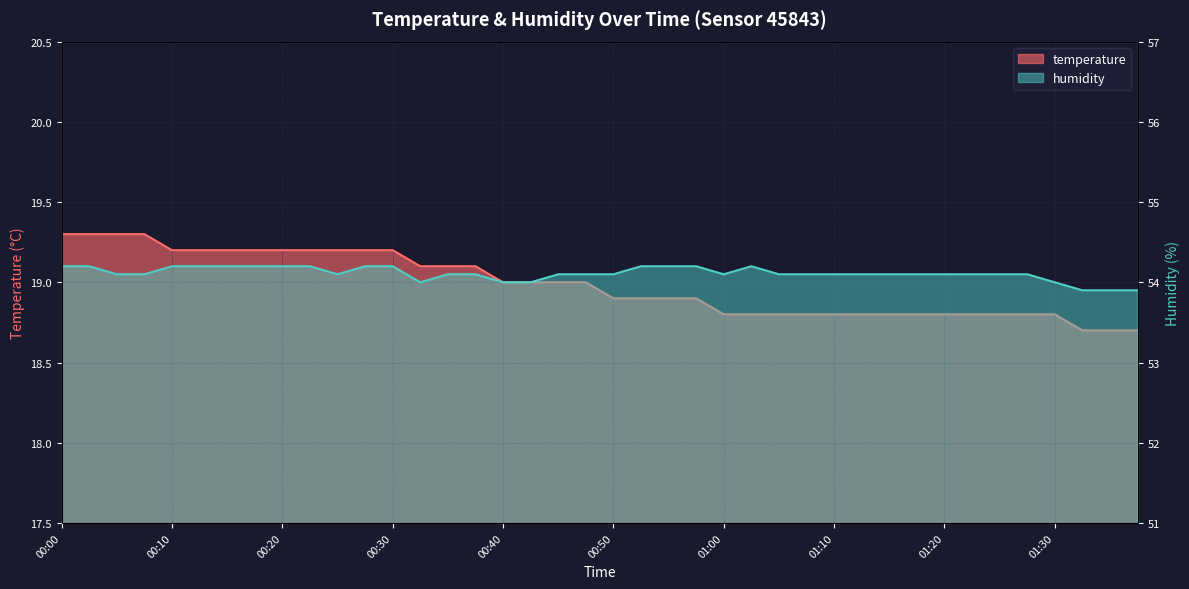

Reading right to left, what are all the values shown in this chart?

temperature: 01:37=18.7	01:35=18.7	01:32=18.7	01:30=18.8	01:27=18.8	01:25=18.8	01:22=18.8	01:20=18.8	01:17=18.8	01:15=18.8	01:12=18.8	01:10=18.8	01:07=18.8	01:05=18.8	01:02=18.8	01:00=18.8	00:57=18.9	00:55=18.9	00:52=18.9	00:50=18.9	00:47=19.0	00:45=19.0	00:42=19.0	00:40=19.0	00:37=19.1	00:35=19.1	00:32=19.1	00:30=19.2	00:28=19.2	00:25=19.2	00:23=19.2	00:20=19.2	00:18=19.2	00:15=19.2	00:13=19.2	00:10=19.2	00:08=19.3	00:05=19.3	00:03=19.3	00:00=19.3
humidity: 01:37=53.9	01:35=53.9	01:32=53.9	01:30=54.0	01:27=54.1	01:25=54.1	01:22=54.1	01:20=54.1	01:17=54.1	01:15=54.1	01:12=54.1	01:10=54.1	01:07=54.1	01:05=54.1	01:02=54.2	01:00=54.1	00:57=54.2	00:55=54.2	00:52=54.2	00:50=54.1	00:47=54.1	00:45=54.1	00:42=54.0	00:40=54.0	00:37=54.1	00:35=54.1	00:32=54.0	00:30=54.2	00:28=54.2	00:25=54.1	00:23=54.2	00:20=54.2	00:18=54.2	00:15=54.2	00:13=54.2	00:10=54.2	00:08=54.1	00:05=54.1	00:03=54.2	00:00=54.2